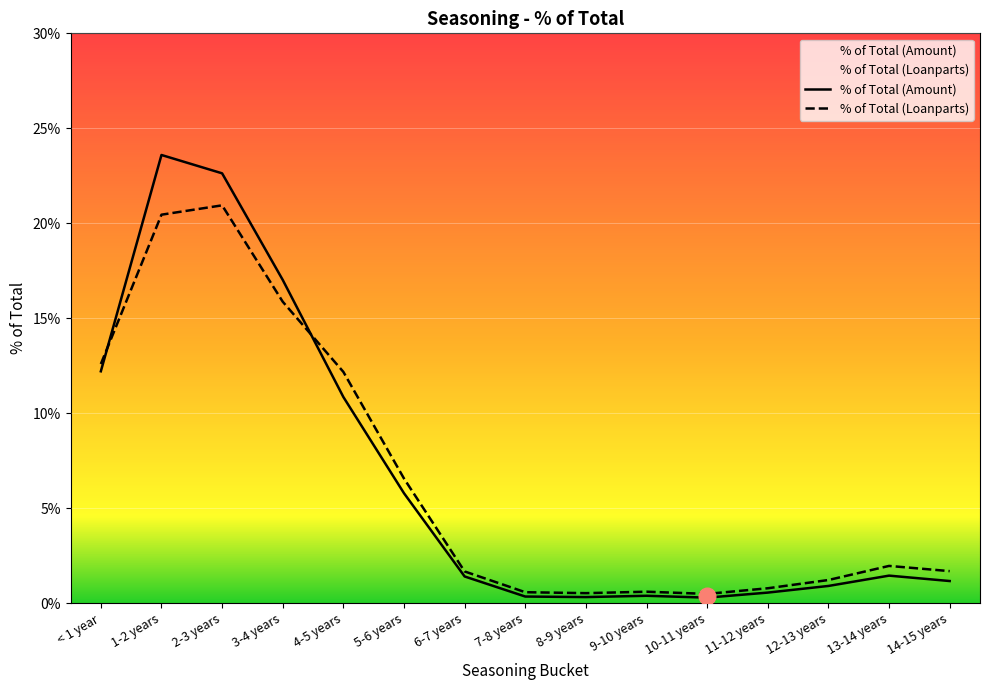

Reading left to right, list all the values displayed in this chart.

% of Total (Amount): 0.1	0.2	0.2	0.2	0.1	0.1	0.0	0.0	0.0	0.0	0.0	0.0	0.0	0.0	0.0
% of Total (Loanparts): 0.1	0.2	0.2	0.2	0.1	0.1	0.0	0.0	0.0	0.0	0.0	0.0	0.0	0.0	0.0